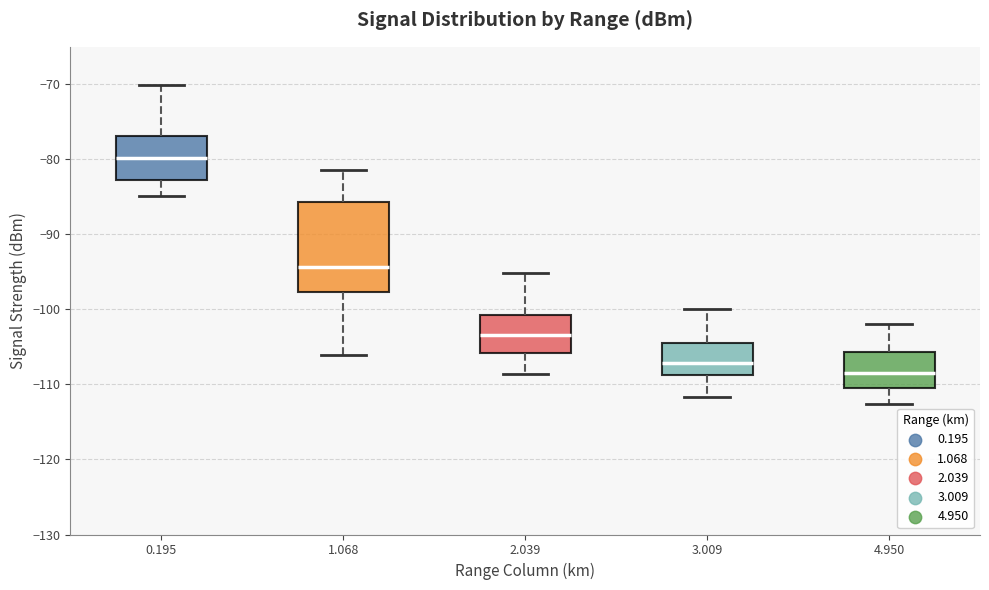

Reading left to right, transcribe this box plot: for each box, give where its median line is, the range the box spans, and where its two whiskers end, as read against the y-axis. The values are not printed on the chart, so give them approximately, as read against the axis.

0.195: median -80, box -83 to -77, whiskers -85 to -70
1.068: median -94, box -98 to -86, whiskers -106 to -81
2.039: median -103, box -106 to -101, whiskers -109 to -95
3.009: median -107, box -109 to -104, whiskers -112 to -100
4.950: median -108, box -111 to -106, whiskers -113 to -102